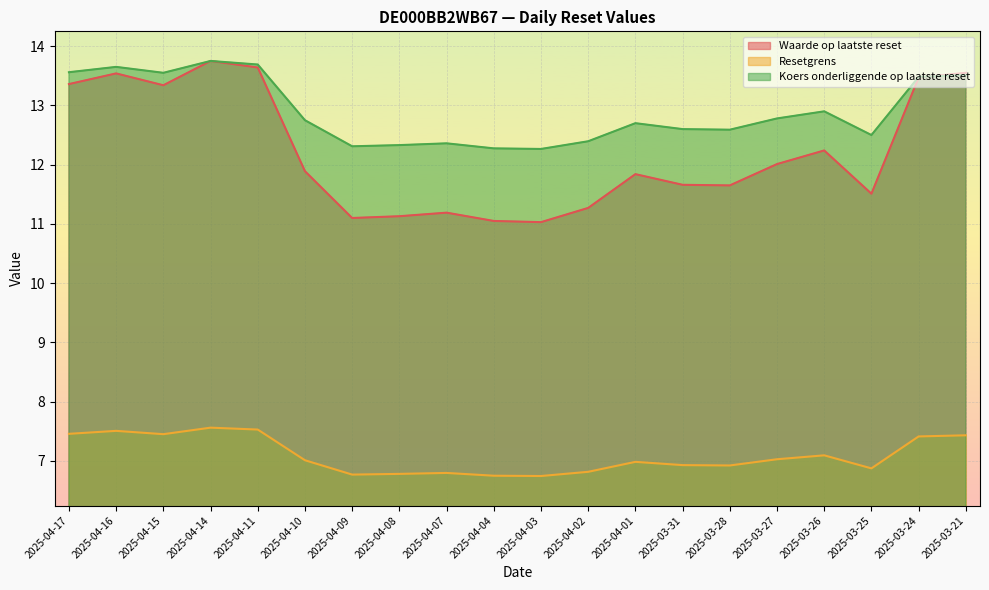

True or false: Resetgrens has more than 1 points higher than both neighbors.

True